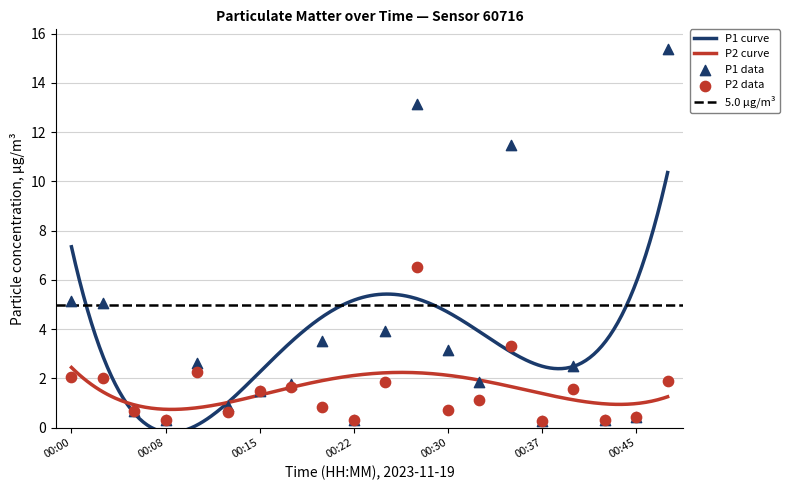

At how many categories does at least one series exceed 11?

3